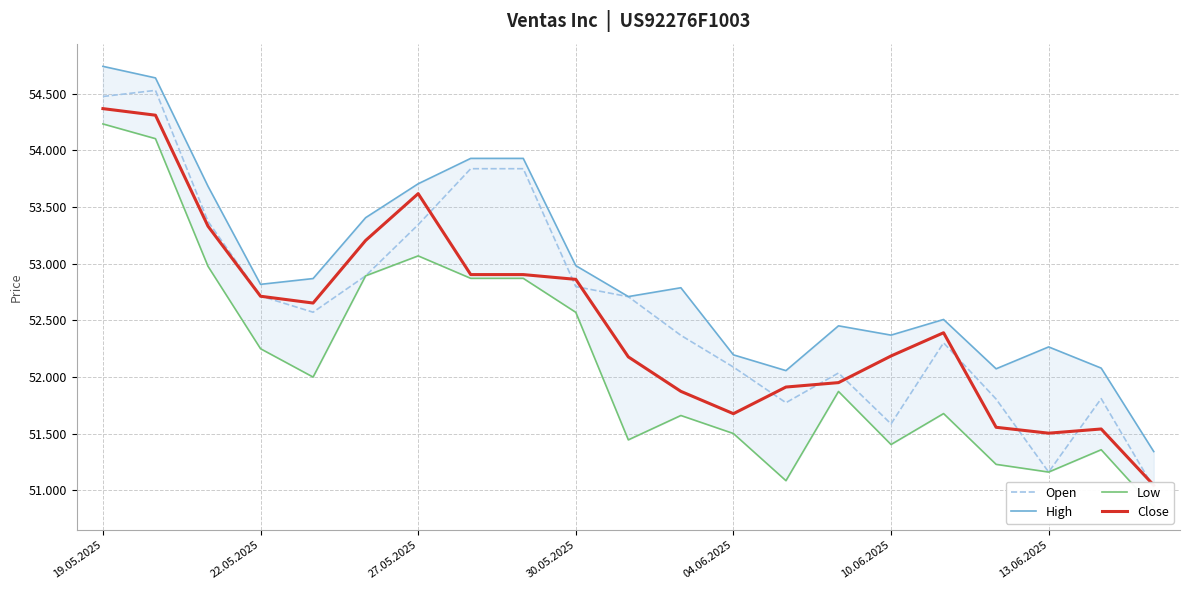

What is the value of the High point at the 9th from the left?

53929